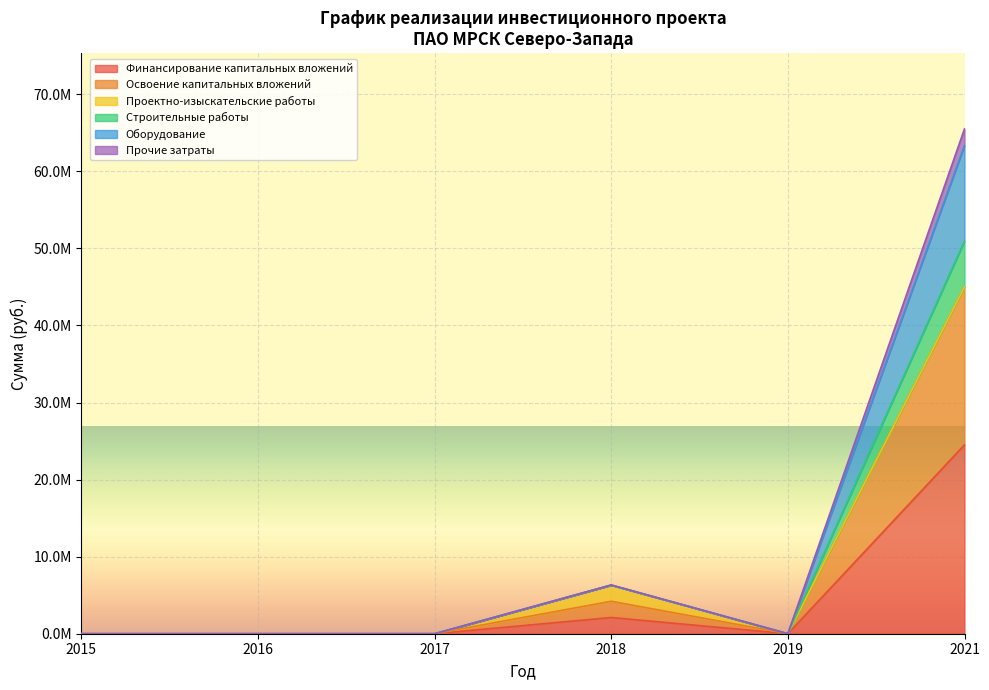

The Строительные работы series shows 25504912 at 2017. True or false?

False